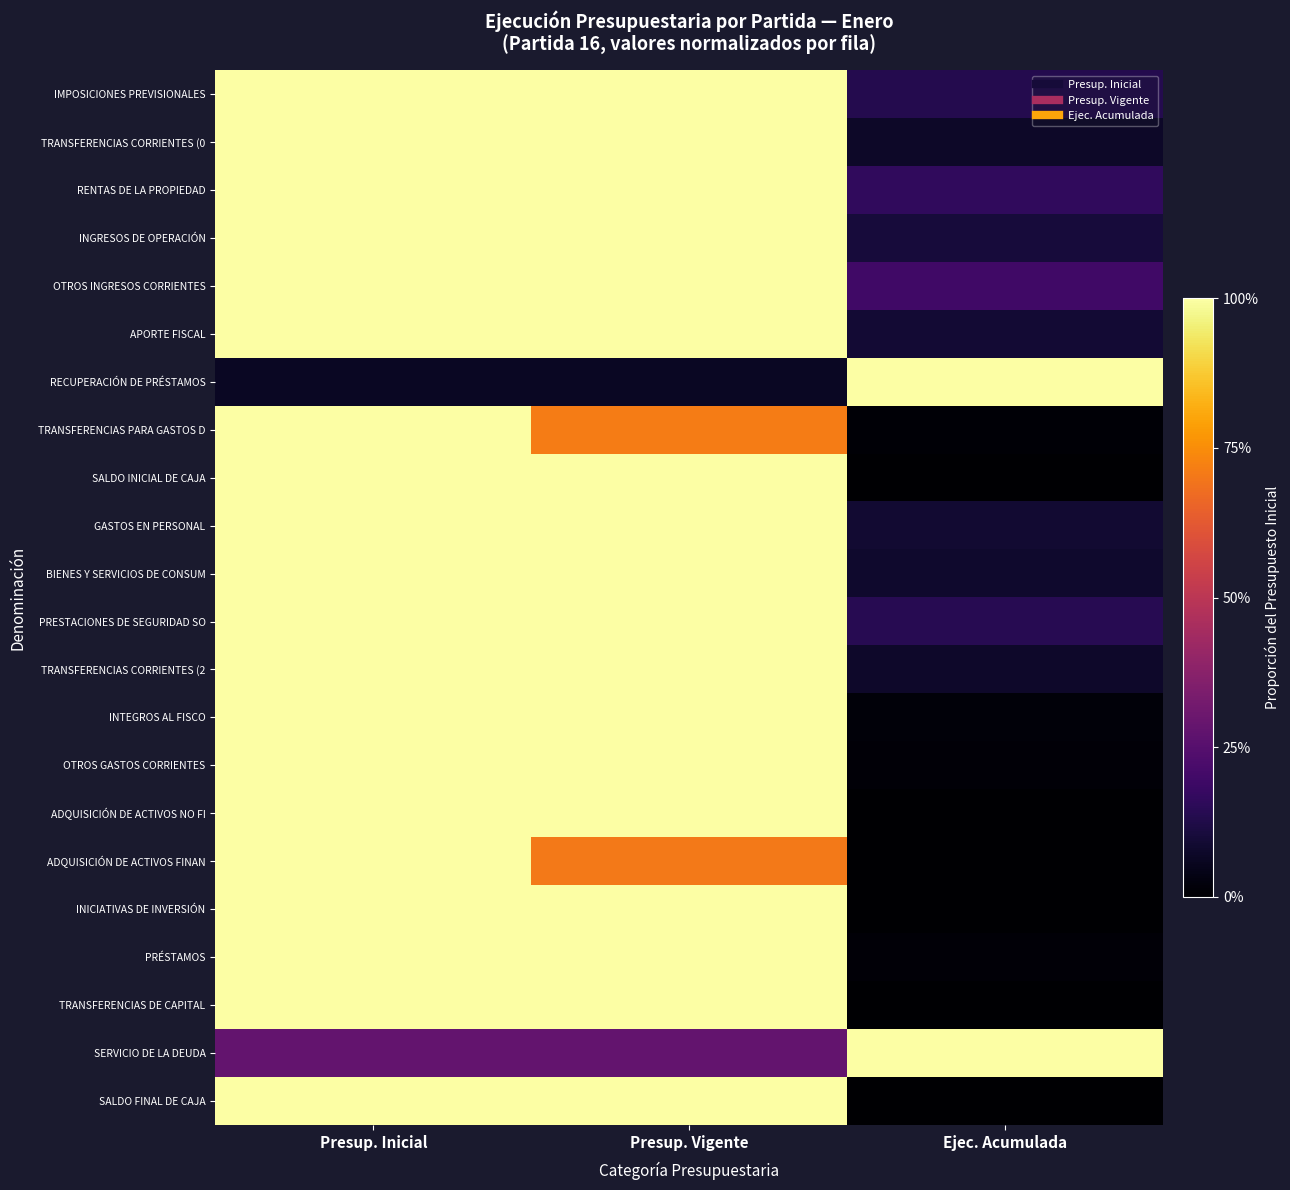

Count the number of categories in the chart.

3